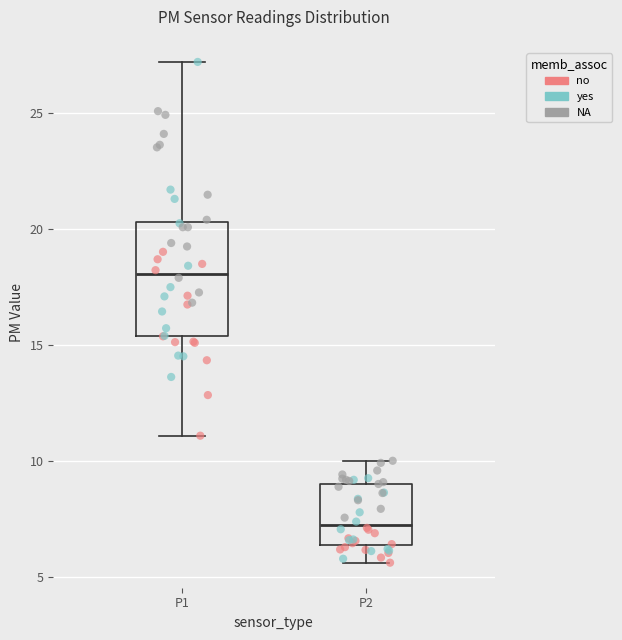

Reading left to right, transcribe this box plot: for each box, give where its median line is, the range the box spans, and where its two whiskers end, as read against the y-axis. The values are not printed on the chart, so give them approximately, as read against the axis.

P1: median 18.0, box 15.5 to 20.5, whiskers 11.0 to 27.0
P2: median 7.5, box 6.5 to 9.0, whiskers 5.5 to 10.0